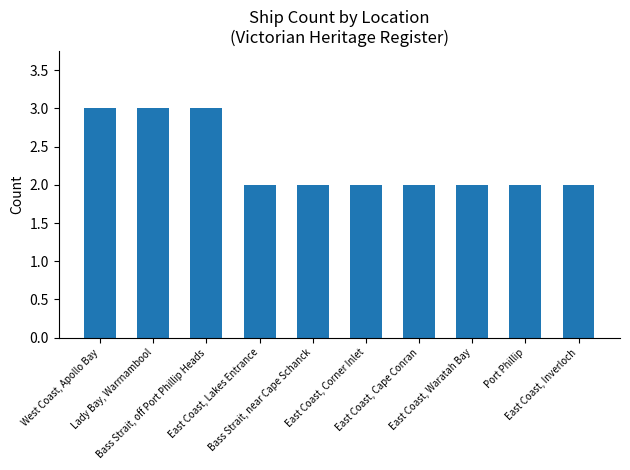

What is the value of the 10th bar from the left?

2